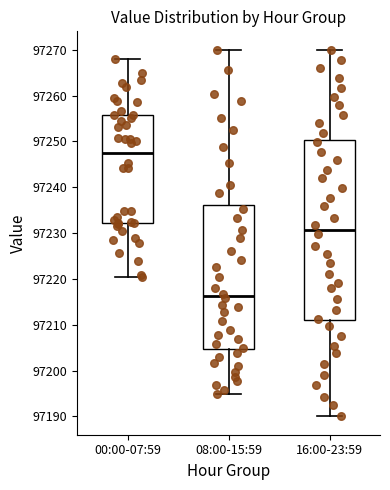

Which box's median line is the highest?

00:00-07:59